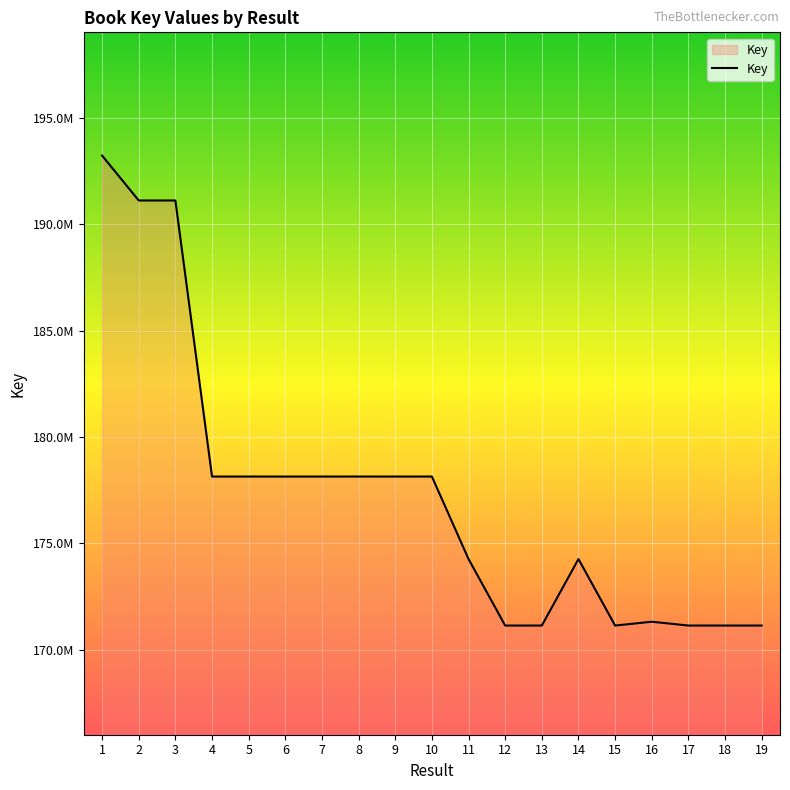

Does the chart display data point markers on the line(s)?

No